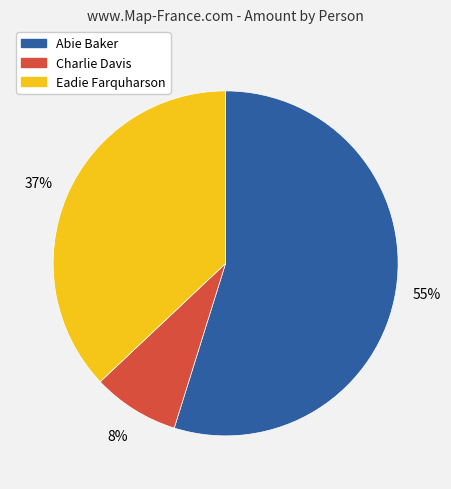

True or false: Abie Baker accounts for 46% of the total.

False